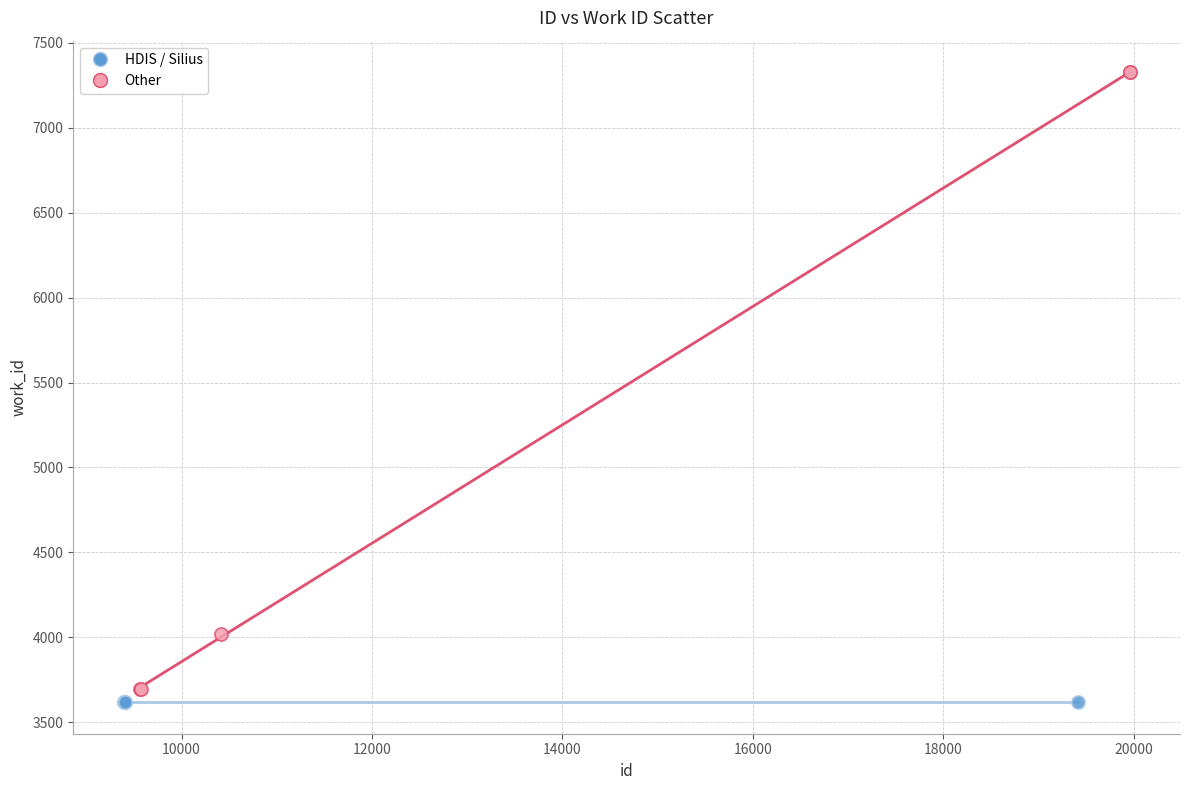

Which series reaches the maximum Y coordinate?

Other